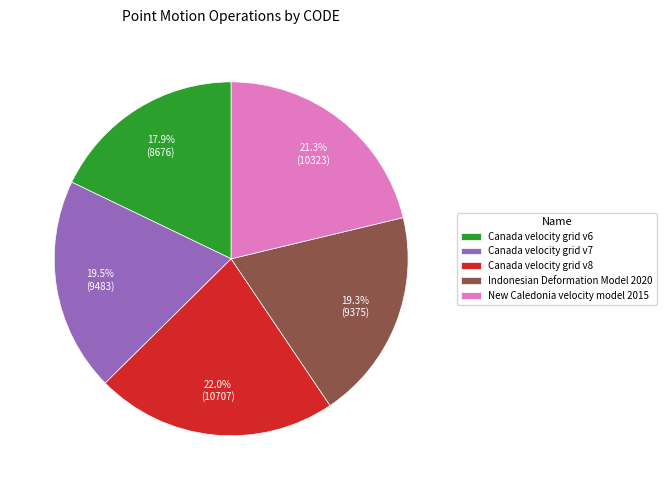

The Canada velocity grid v6 slice represents 6% of the pie. True or false?

False